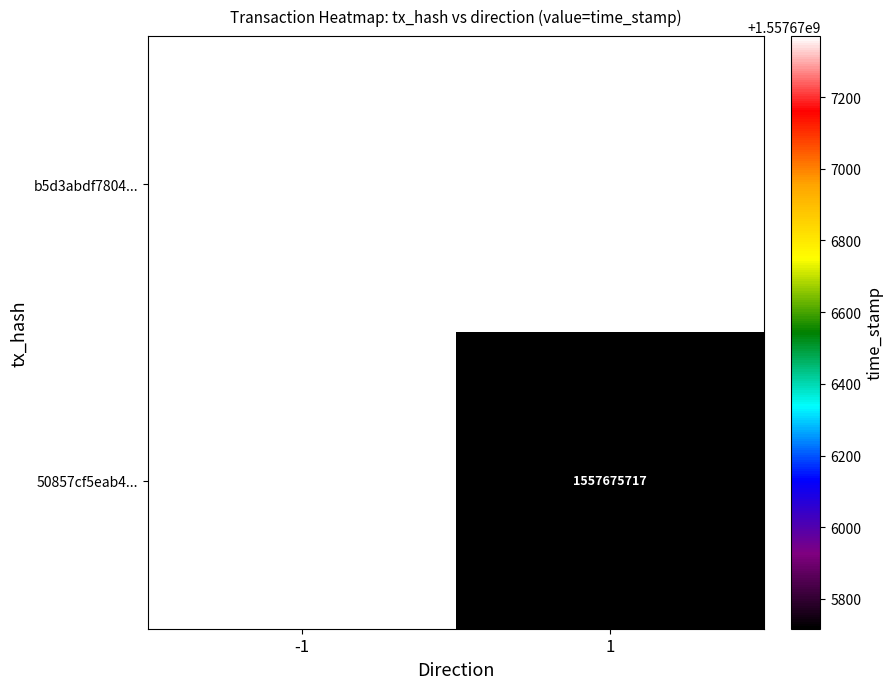

True or false: b5d3abdf7804... has a value of 1557677370 at -1.

True